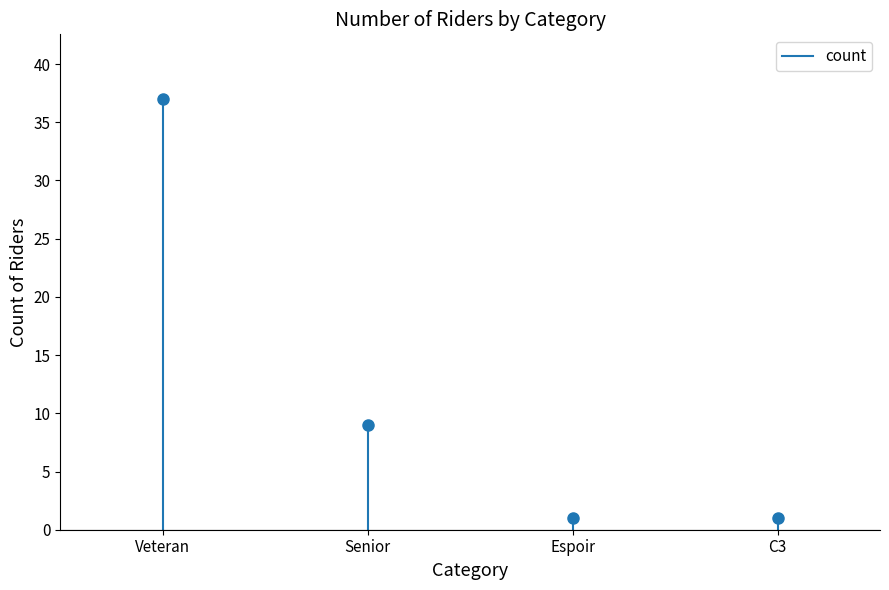

Which label corresponds to the largest value in the chart?

Veteran